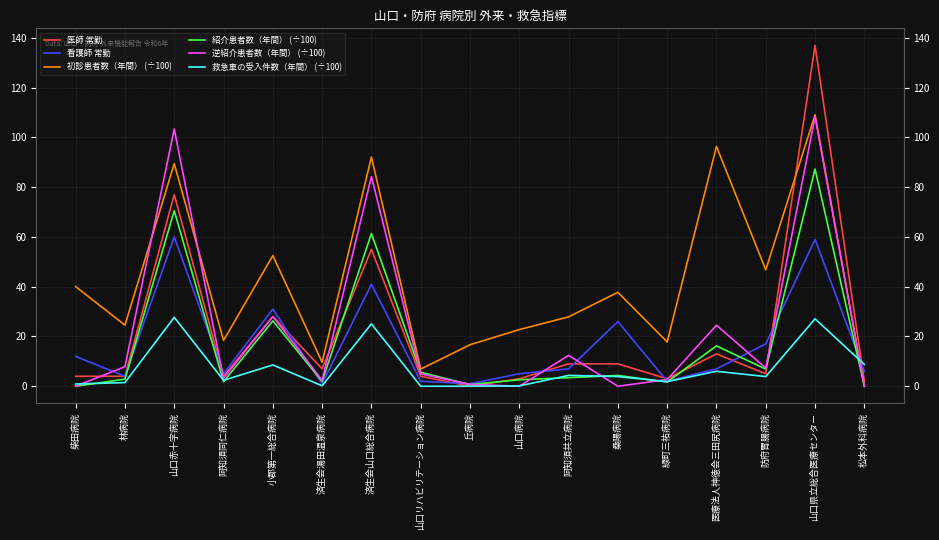

Reading left to right, transcribe all the data shown in this chart.

医師 常勤: 柴田病院=4.0	林病院=4.0	山口赤十字病院=77.0	阿知須同仁病院=4.0	小郡第一総合病院=28.0	済生会湯田温泉病院=7.0	済生会山口総合病院=55.0	山口リハビリテーション病院=4.0	丘病院=0.0	山口病院=3.0	阿知須共立病院=9.0	桑陽病院=9.0	緑町三祐病院=3.0	医療法人神徳会三田尻病院=13.0	防府胃腸病院=5.0	山口県立総合医療センター=137.0	松本外科病院=2.0
看護師 常勤: 柴田病院=12.0	林病院=4.0	山口赤十字病院=60.0	阿知須同仁病院=5.0	小郡第一総合病院=31.0	済生会湯田温泉病院=1.0	済生会山口総合病院=41.0	山口リハビリテーション病院=2.0	丘病院=1.0	山口病院=5.0	阿知須共立病院=7.0	桑陽病院=26.0	緑町三祐病院=2.0	医療法人神徳会三田尻病院=7.0	防府胃腸病院=17.0	山口県立総合医療センター=59.0	松本外科病院=6.0
初診患者数（年間） (÷100): 柴田病院=40.0	林病院=24.6	山口赤十字病院=89.5	阿知須同仁病院=18.4	小郡第一総合病院=52.5	済生会湯田温泉病院=9.6	済生会山口総合病院=92.1	山口リハビリテーション病院=6.9	丘病院=16.7	山口病院=22.8	阿知須共立病院=27.9	桑陽病院=37.8	緑町三祐病院=17.8	医療法人神徳会三田尻病院=96.4	防府胃腸病院=46.8	山口県立総合医療センター=109.1	松本外科病院=0.0
紹介患者数（年間） (÷100): 柴田病院=0.0	林病院=2.9	山口赤十字病院=70.6	阿知須同仁病院=1.8	小郡第一総合病院=26.3	済生会湯田温泉病院=1.9	済生会山口総合病院=61.4	山口リハビリテーション病院=5.6	丘病院=0.7	山口病院=2.6	阿知須共立病院=3.4	桑陽病院=4.3	緑町三祐病院=1.7	医療法人神徳会三田尻病院=16.2	防府胃腸病院=6.9	山口県立総合医療センター=87.3	松本外科病院=0.0
逆紹介患者数（年間） (÷100): 柴田病院=0.0	林病院=7.9	山口赤十字病院=103.4	阿知須同仁病院=3.2	小郡第一総合病院=28.0	済生会湯田温泉病院=2.4	済生会山口総合病院=84.3	山口リハビリテーション病院=5.0	丘病院=0.7	山口病院=0.0	阿知須共立病院=12.4	桑陽病院=0.0	緑町三祐病院=2.7	医療法人神徳会三田尻病院=24.5	防府胃腸病院=7.3	山口県立総合医療センター=108.3	松本外科病院=0.0
救急車の受入件数（年間） (÷100): 柴田病院=0.9	林病院=1.5	山口赤十字病院=27.7	阿知須同仁病院=2.4	小郡第一総合病院=8.6	済生会湯田温泉病院=0.2	済生会山口総合病院=25.1	山口リハビリテーション病院=0.0	丘病院=0.0	山口病院=0.1	阿知須共立病院=4.4	桑陽病院=3.9	緑町三祐病院=1.8	医療法人神徳会三田尻病院=6.0	防府胃腸病院=3.9	山口県立総合医療センター=27.1	松本外科病院=8.8